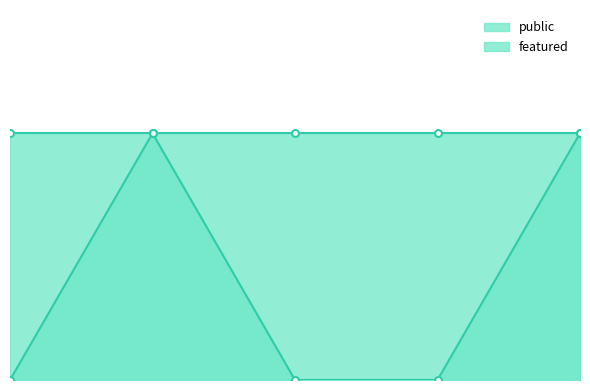

What is the sum of all values?

2